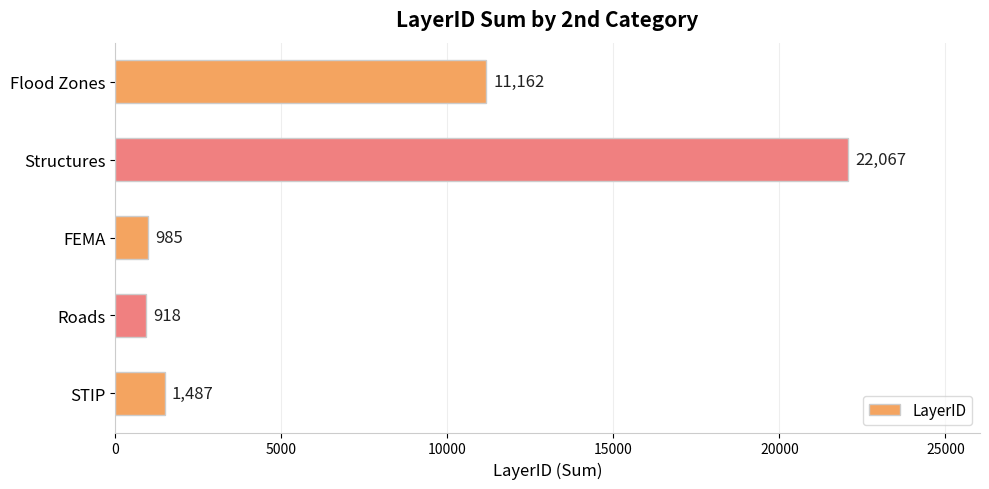

List the labels in order of value, smallest first.

Roads, FEMA, STIP, Flood Zones, Structures